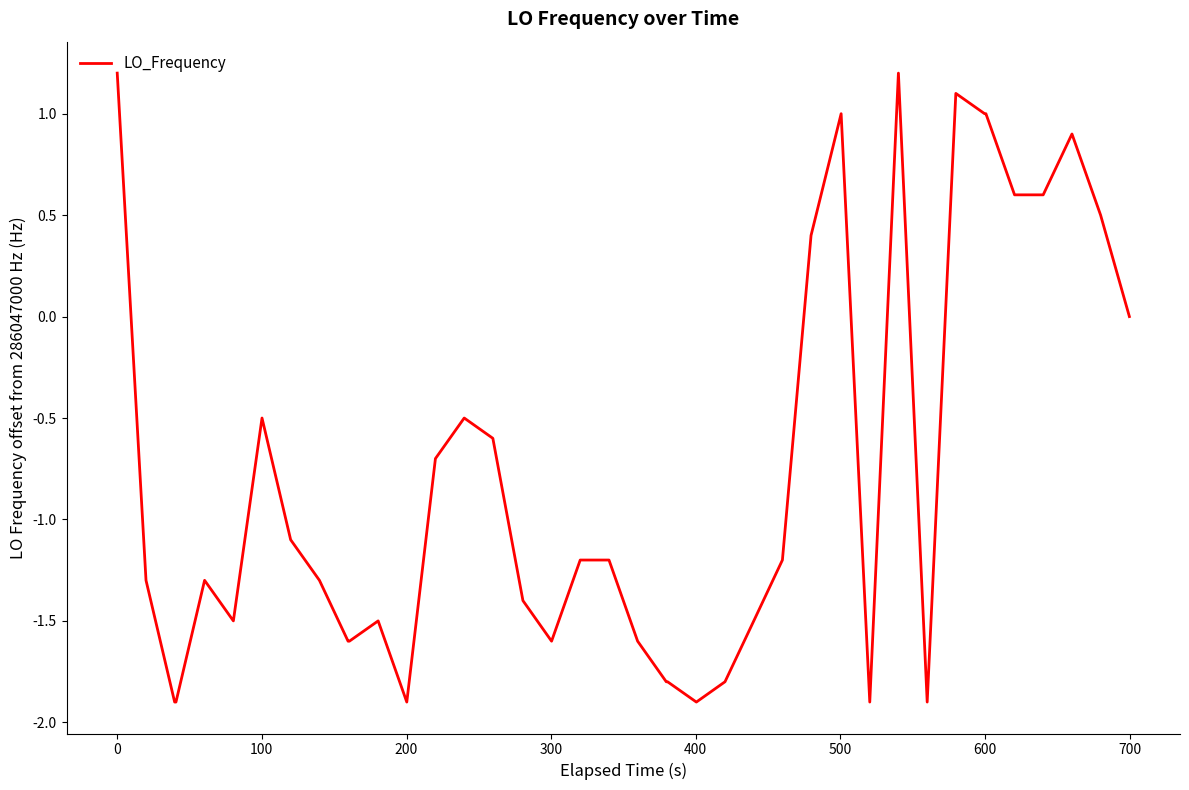

What is the maximum value shown in the chart?

1.2